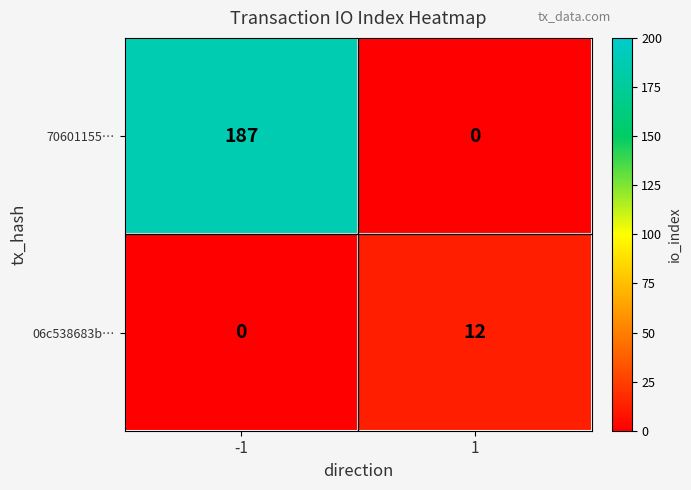

Reading left to right, extract all data points from this chart.

70601155…: -1=187	1=0
06c538683b…: -1=0	1=12